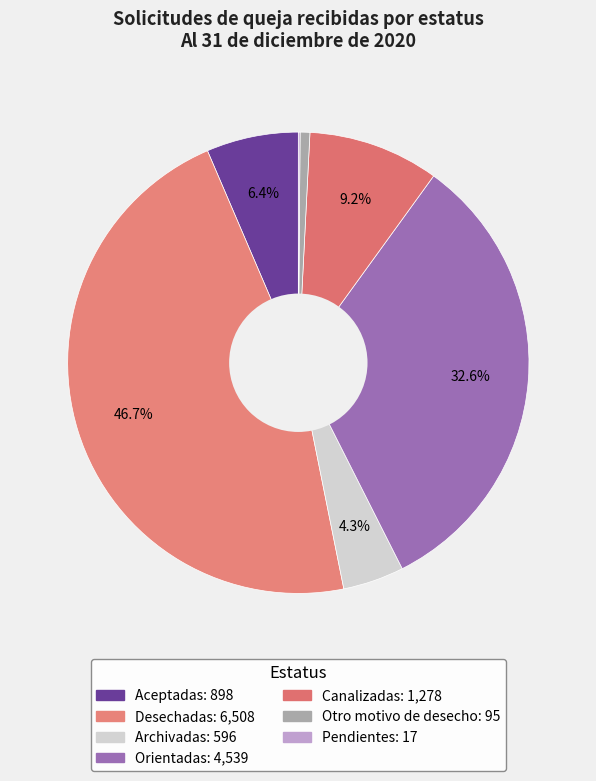

To the nearest percent, what percentage of the pie is Desechadas?

47%